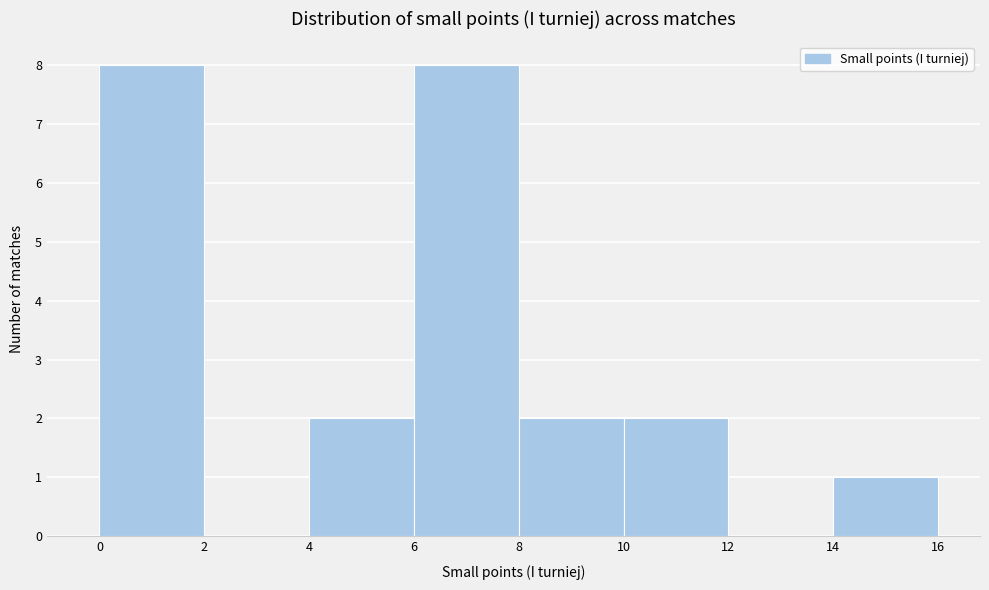

What is the height of the bar covering 8 to 10 on the x-axis? The values are not printed on the chart, so give them approximately, as read against the axis.

2